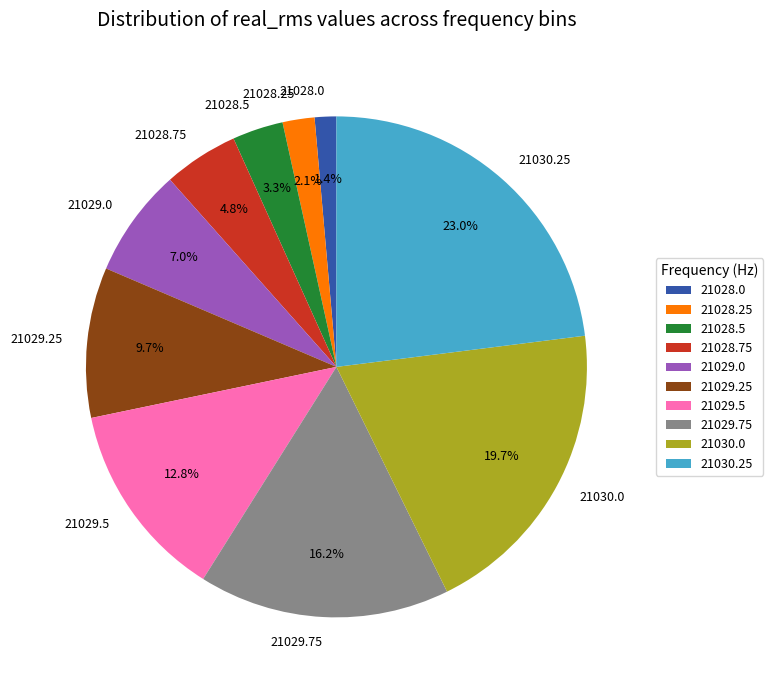

What percentage is the 21028.0 slice, to the nearest percent?

1%